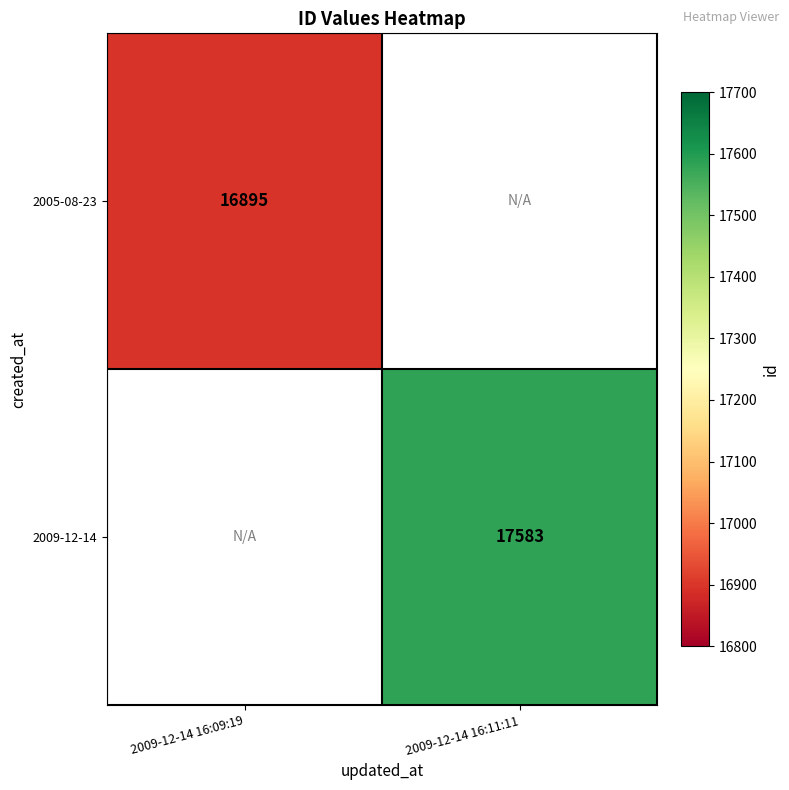

Which has a higher value, 2009-12-14 16:09:19 or 2009-12-14 16:11:11?

2009-12-14 16:11:11